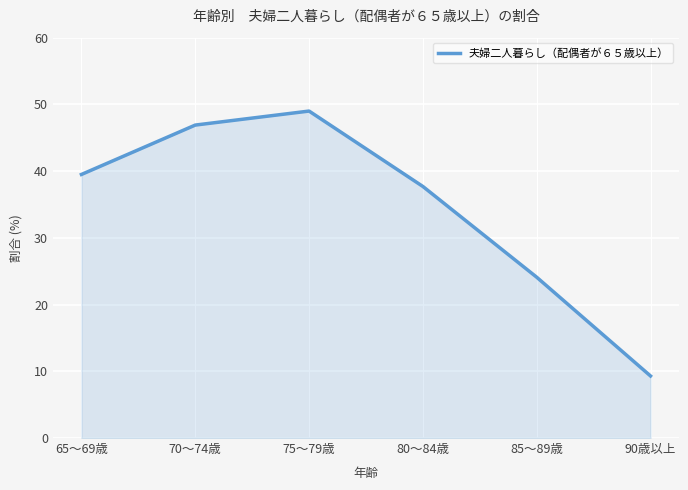

What position from the right is 85～89歳?

2